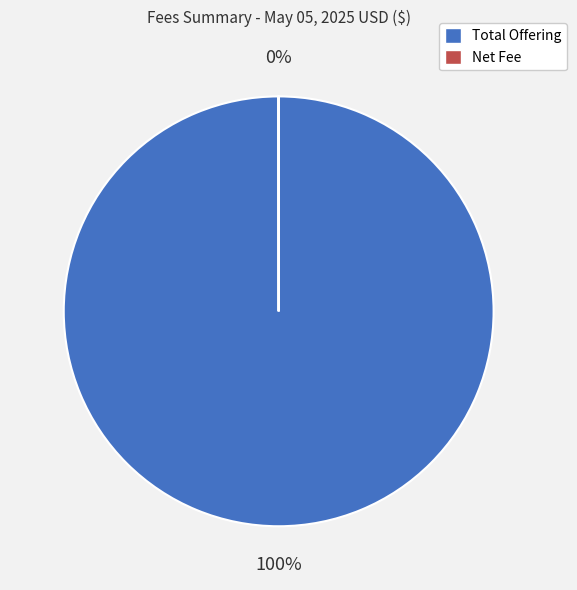

Which slice represents more than half of the pie?

Total Offering